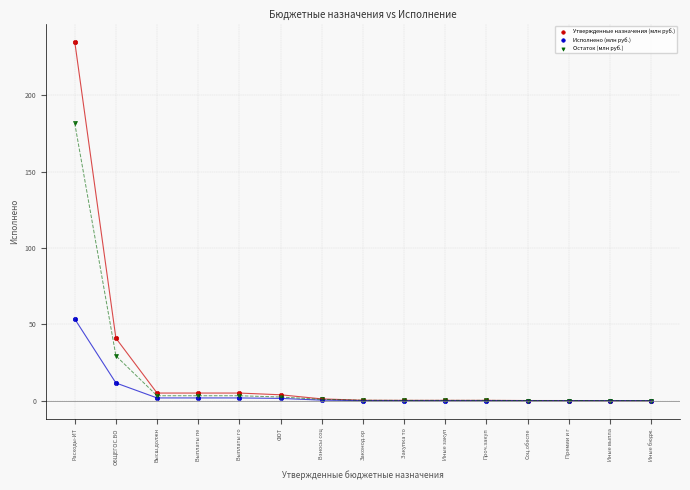

In the Исполнено (млн руб.) series, what Y value is closest to 26?

11.6